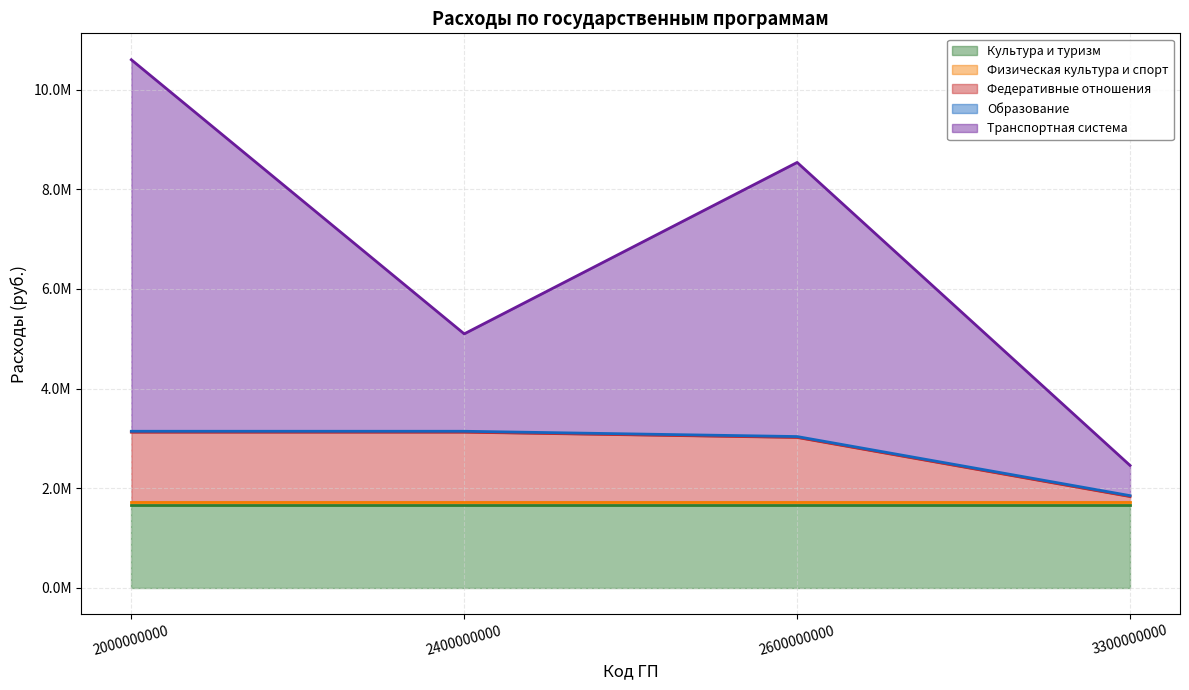

True or false: Культура и туризм has a value of 955375.9 at 2600000000.

False